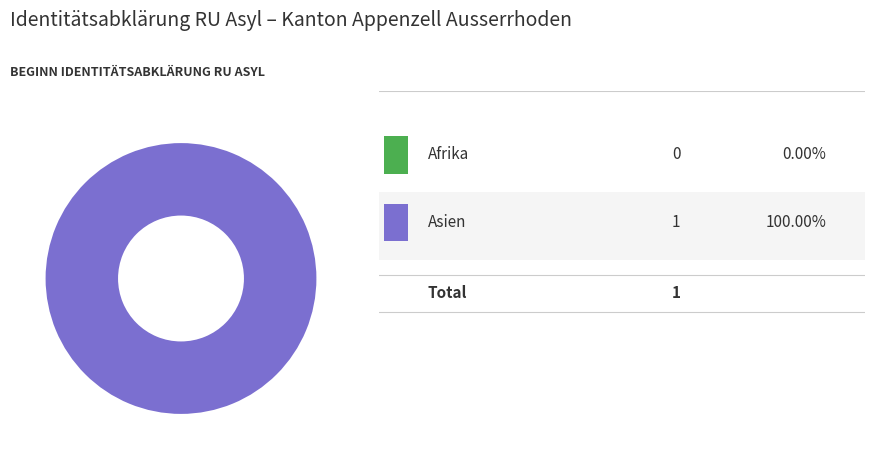

Does Asien account for over 50% of the chart?

Yes